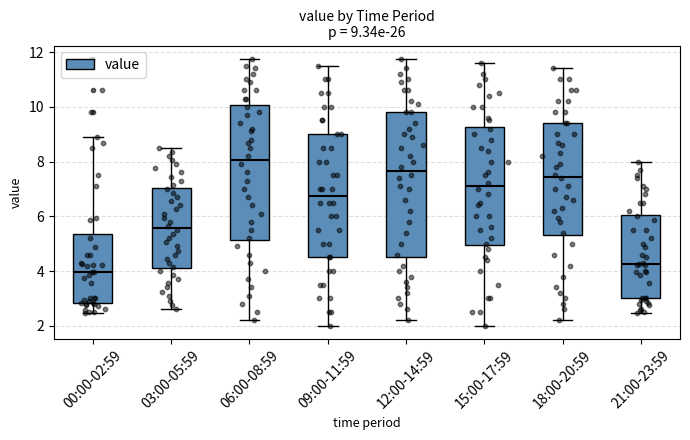

Which box has the highest median line?

06:00-08:59